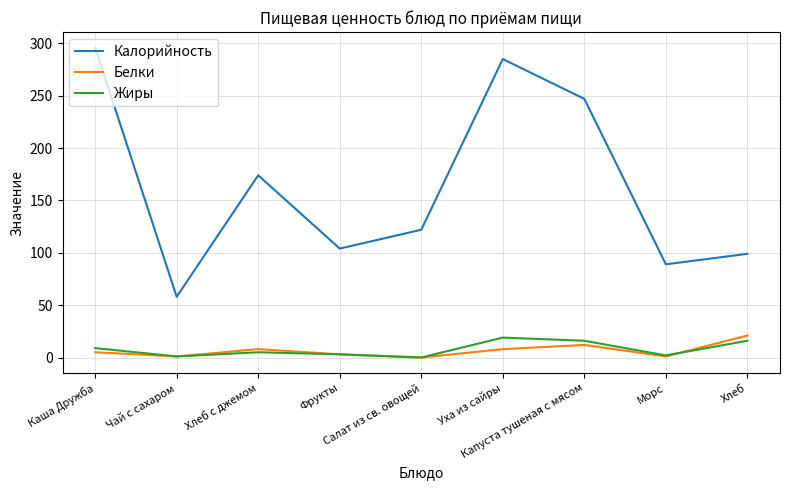

Which series has the largest total across all categories?

Калорийность